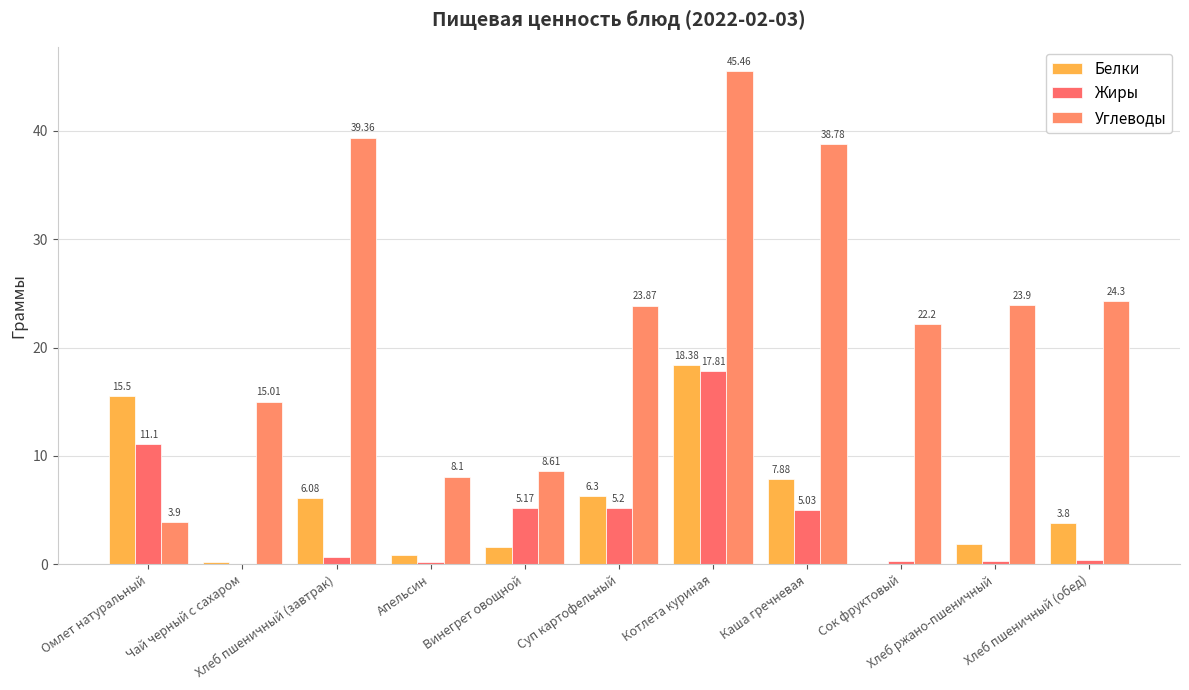

Are the bars horizontal?

No